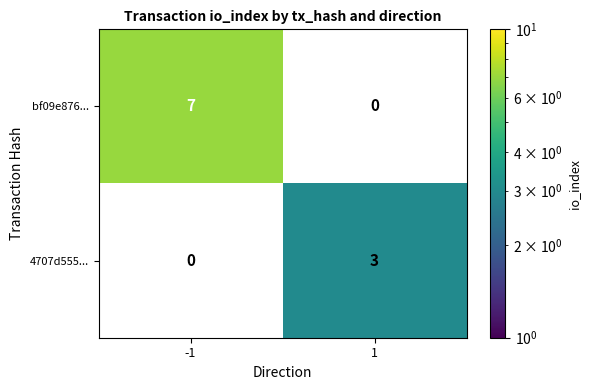

List the series in order of their overall mean, highest first.

bf09e876..., 4707d555...